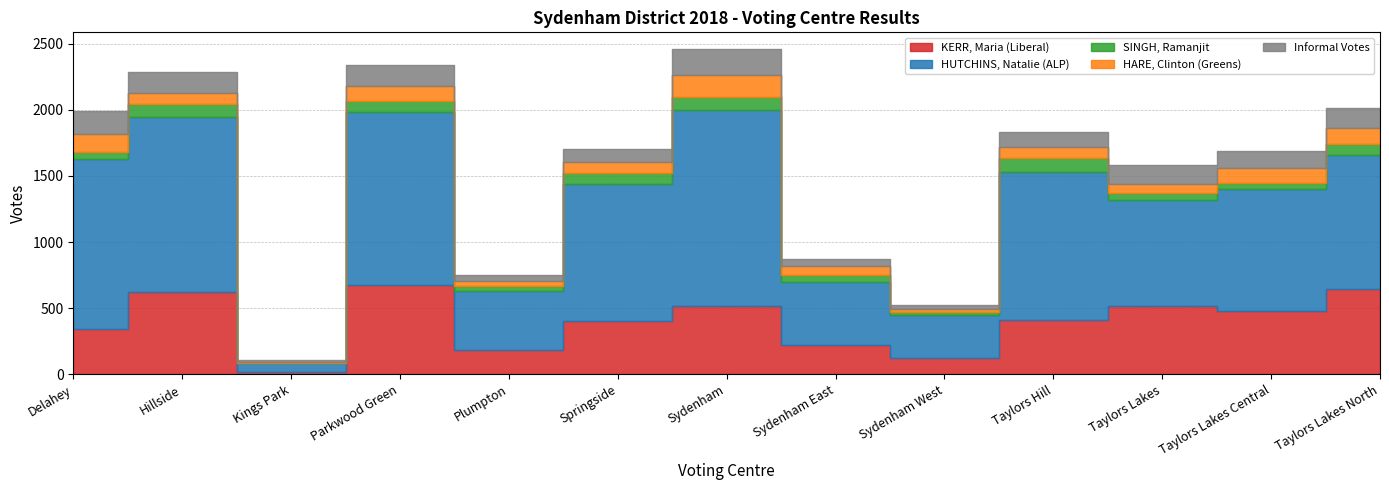

What is the label of the 9th point from the right?

Plumpton